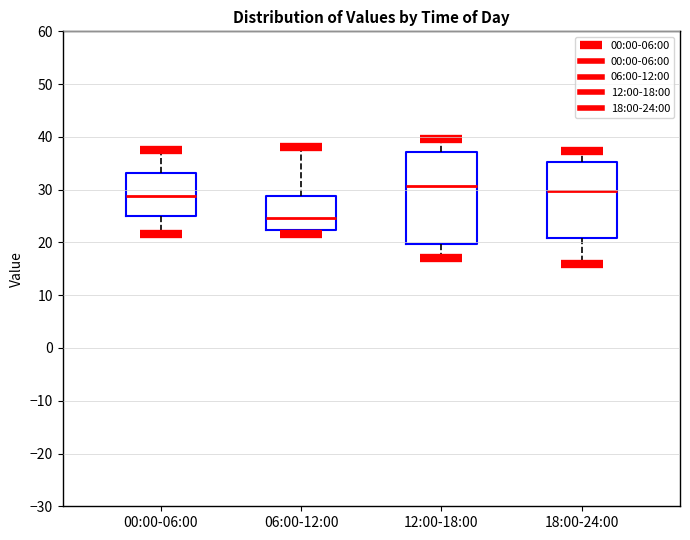

Where does the upper whisker of the box for 06:00-12:00 end on the y-axis? The values are not printed on the chart, so give them approximately, as read against the axis.

38